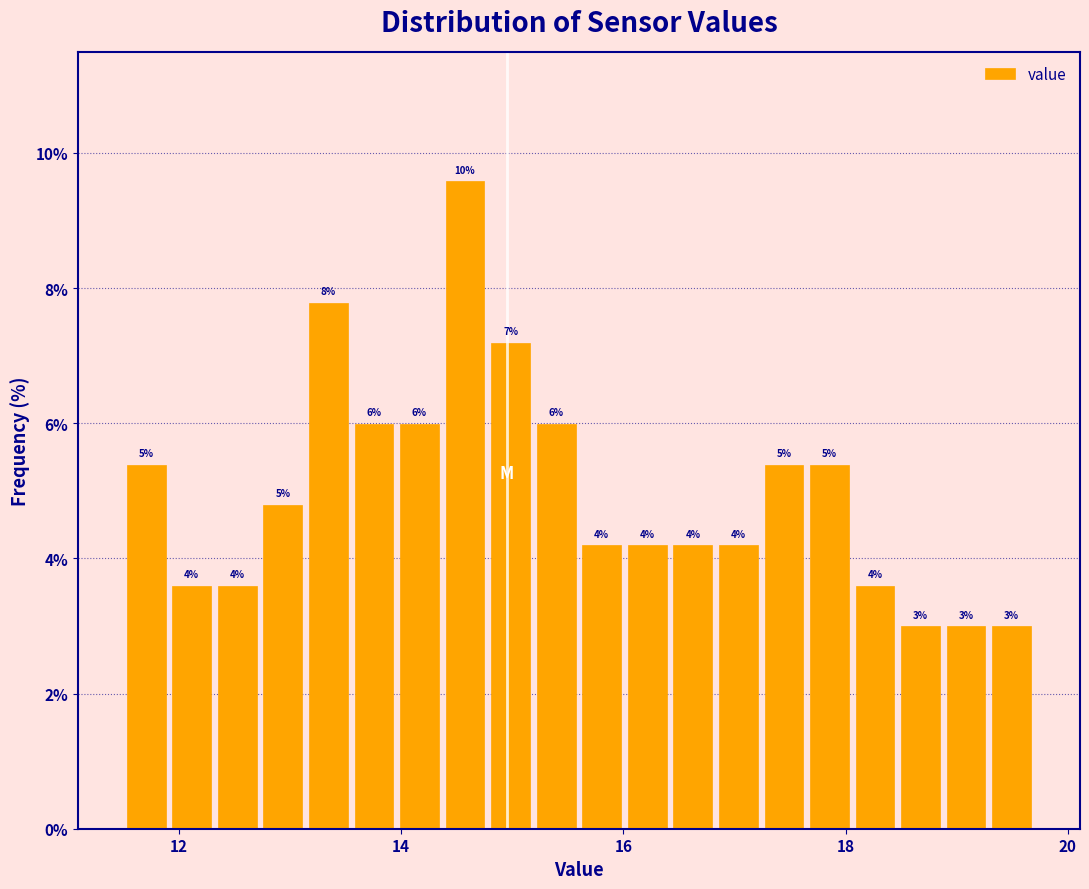

Around what value on the x-axis is the tallest bar? Give the approximate position of its centre, as read against the axis.

14.6